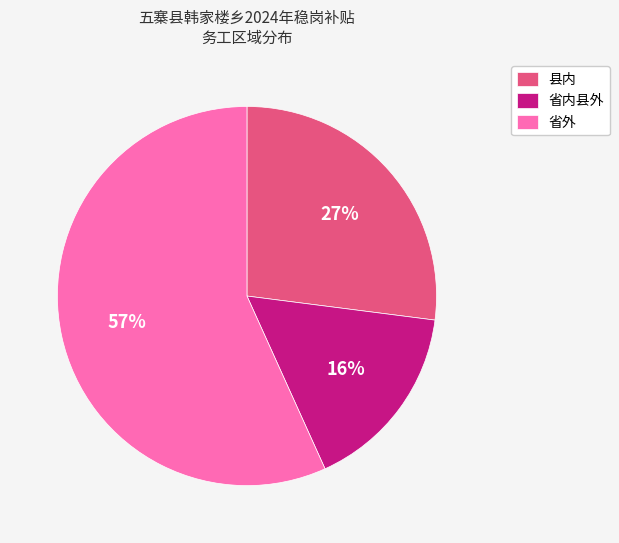

Which slice is the smallest?

省内县外